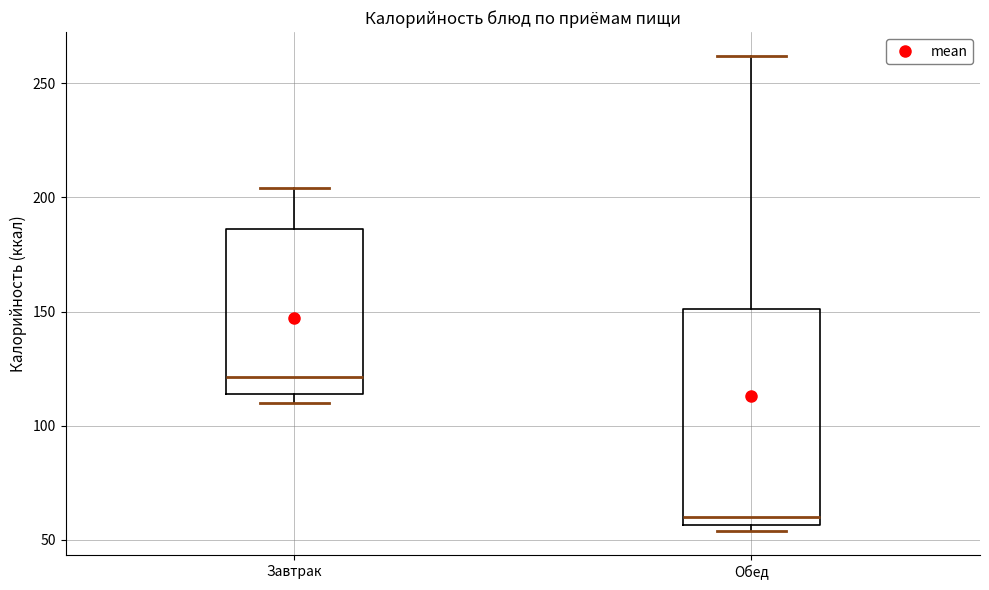

Comparing the boxes themselves (not the whiskers), which one is the tallest?

Обед